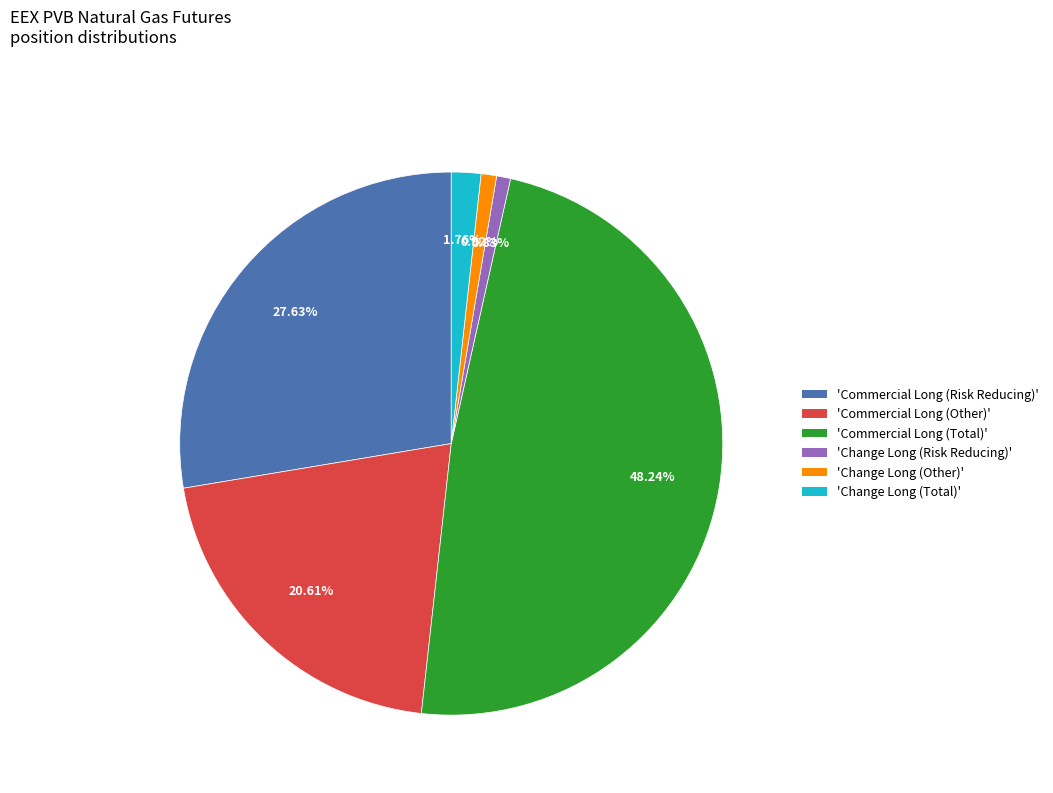

Does 'Commercial Long (Other)' represent more than half of the total?

No